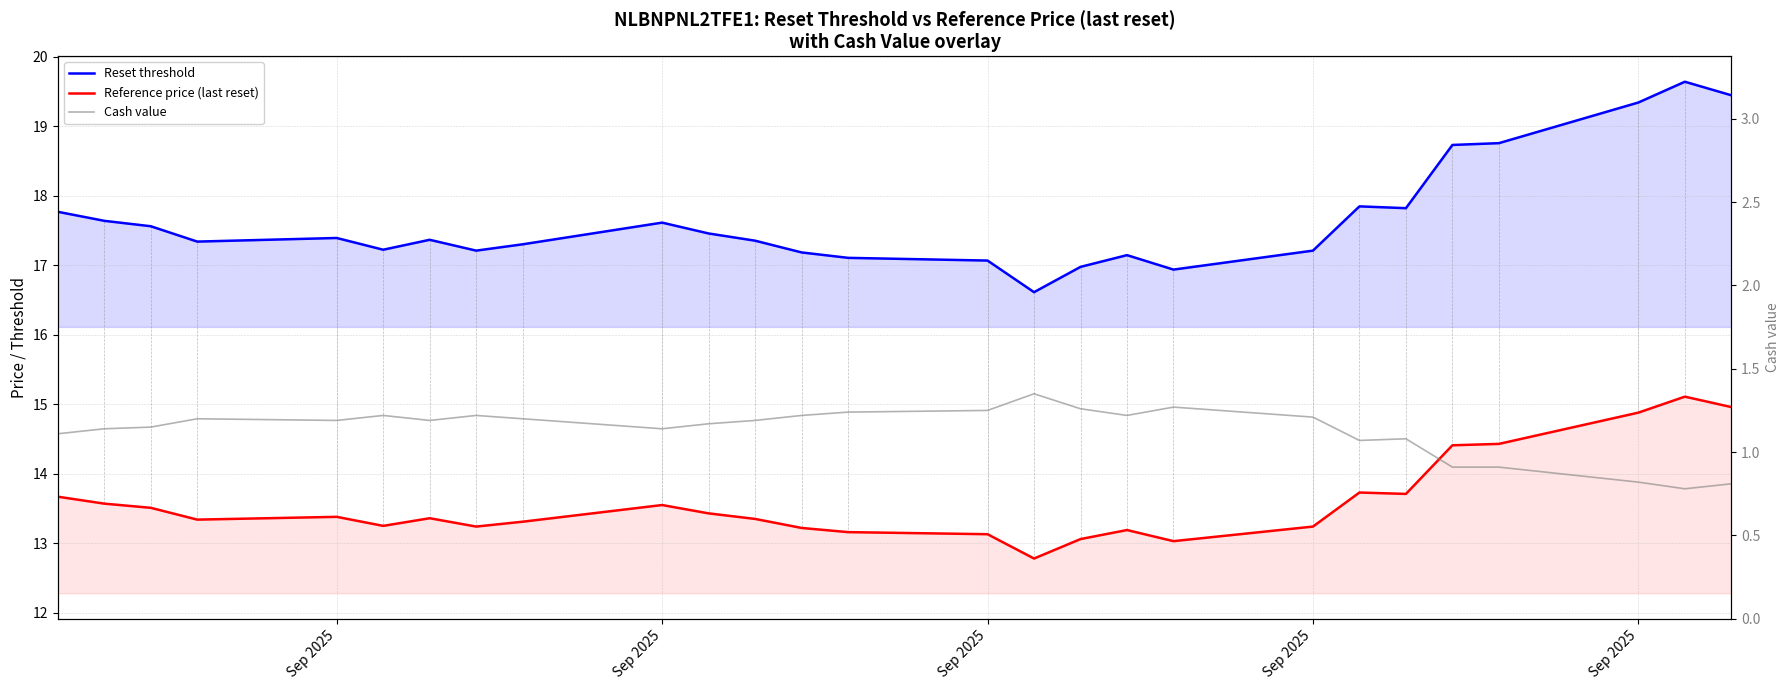

What is the difference between the maximum and minimum values in the Reset threshold series?

3.0